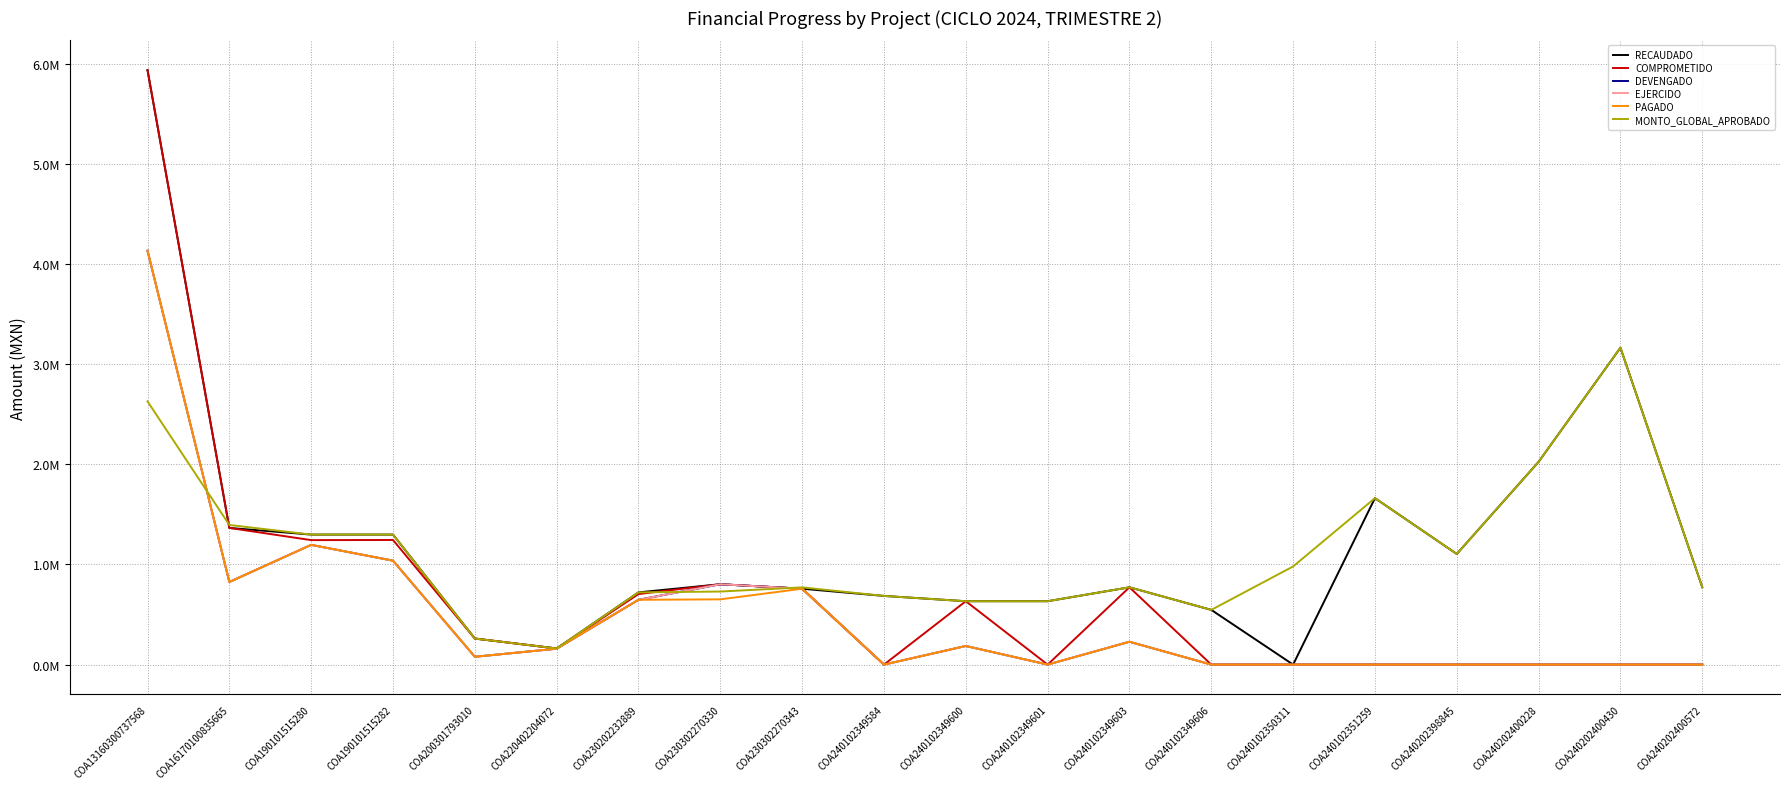

What is the spread (max minus min) of values at COA220402204072?

2505.3